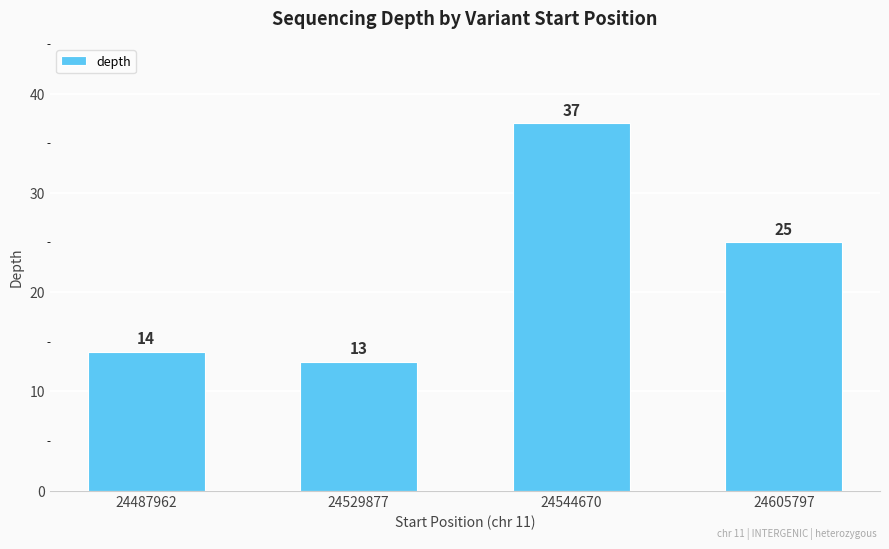

What is the ratio of the value at 24487962 to the value at 24529877?

1.1